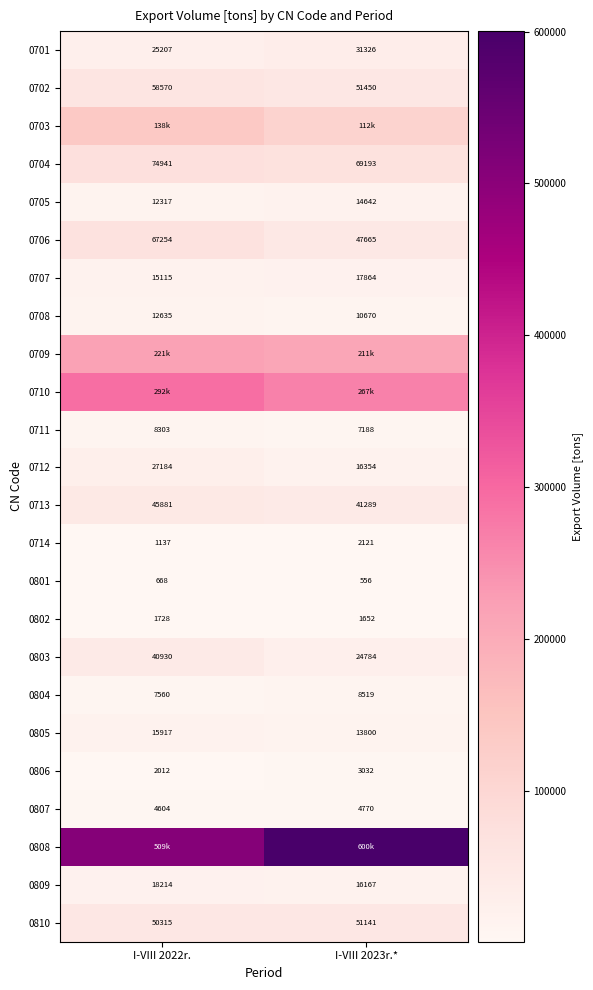

How many categories are shown in the chart?

2